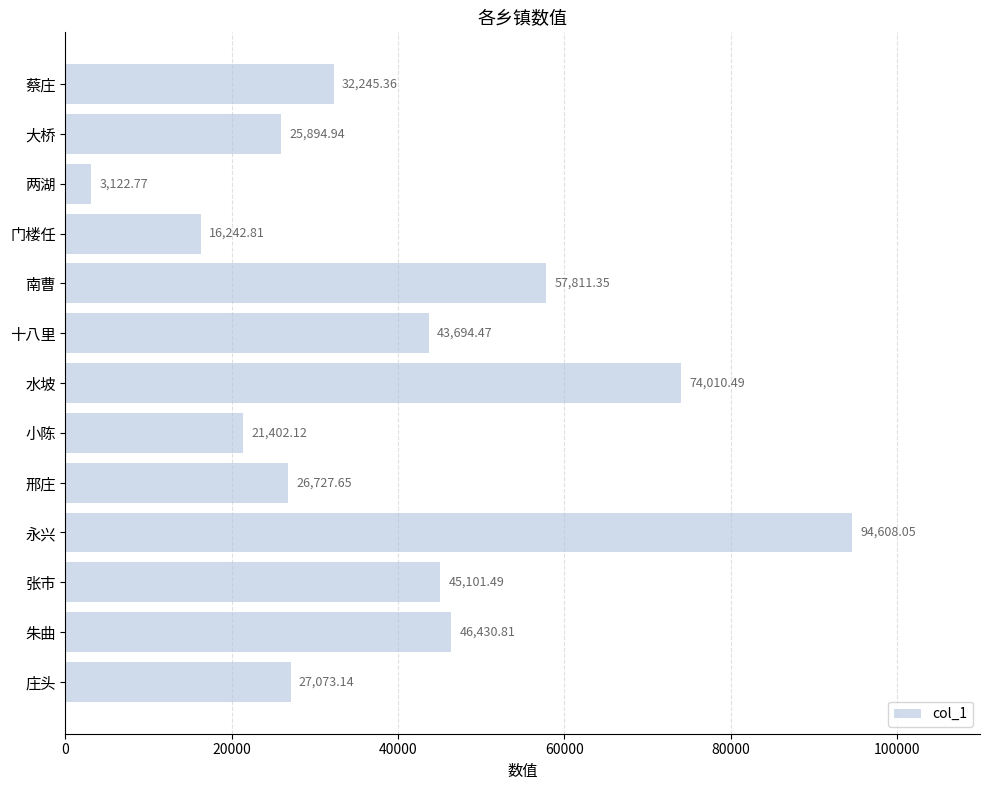

What is the difference between the second highest and minimum values?

70887.7